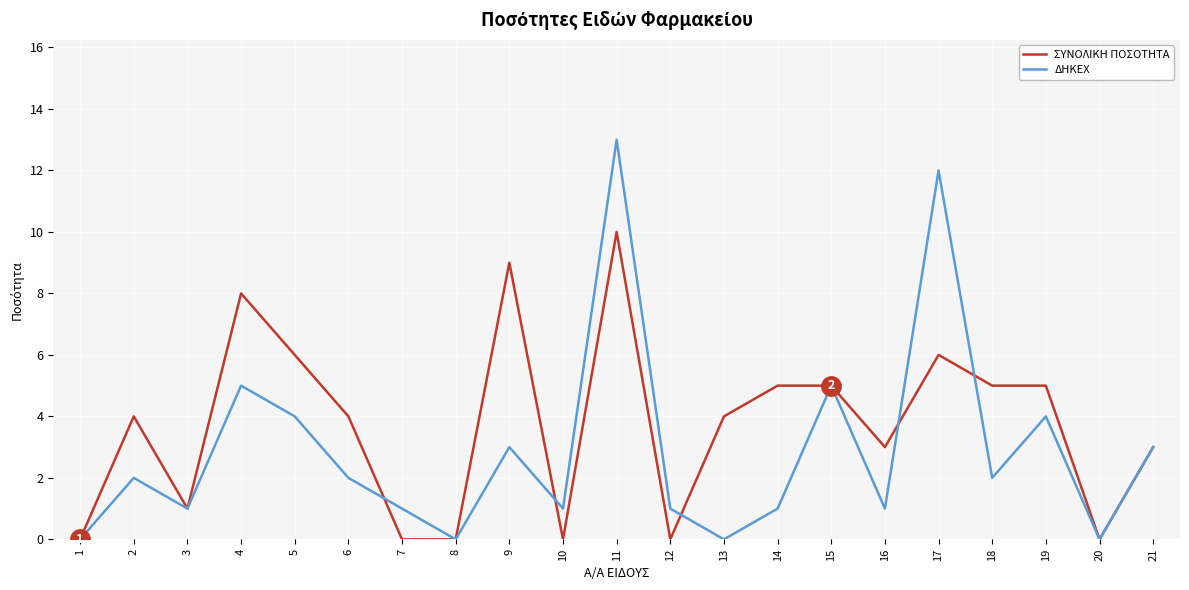

What are all the series names shown in the legend?

ΣΥΝΟΛΙΚΗ ΠΟΣΟΤΗΤΑ, ΔΗΚΕΧ